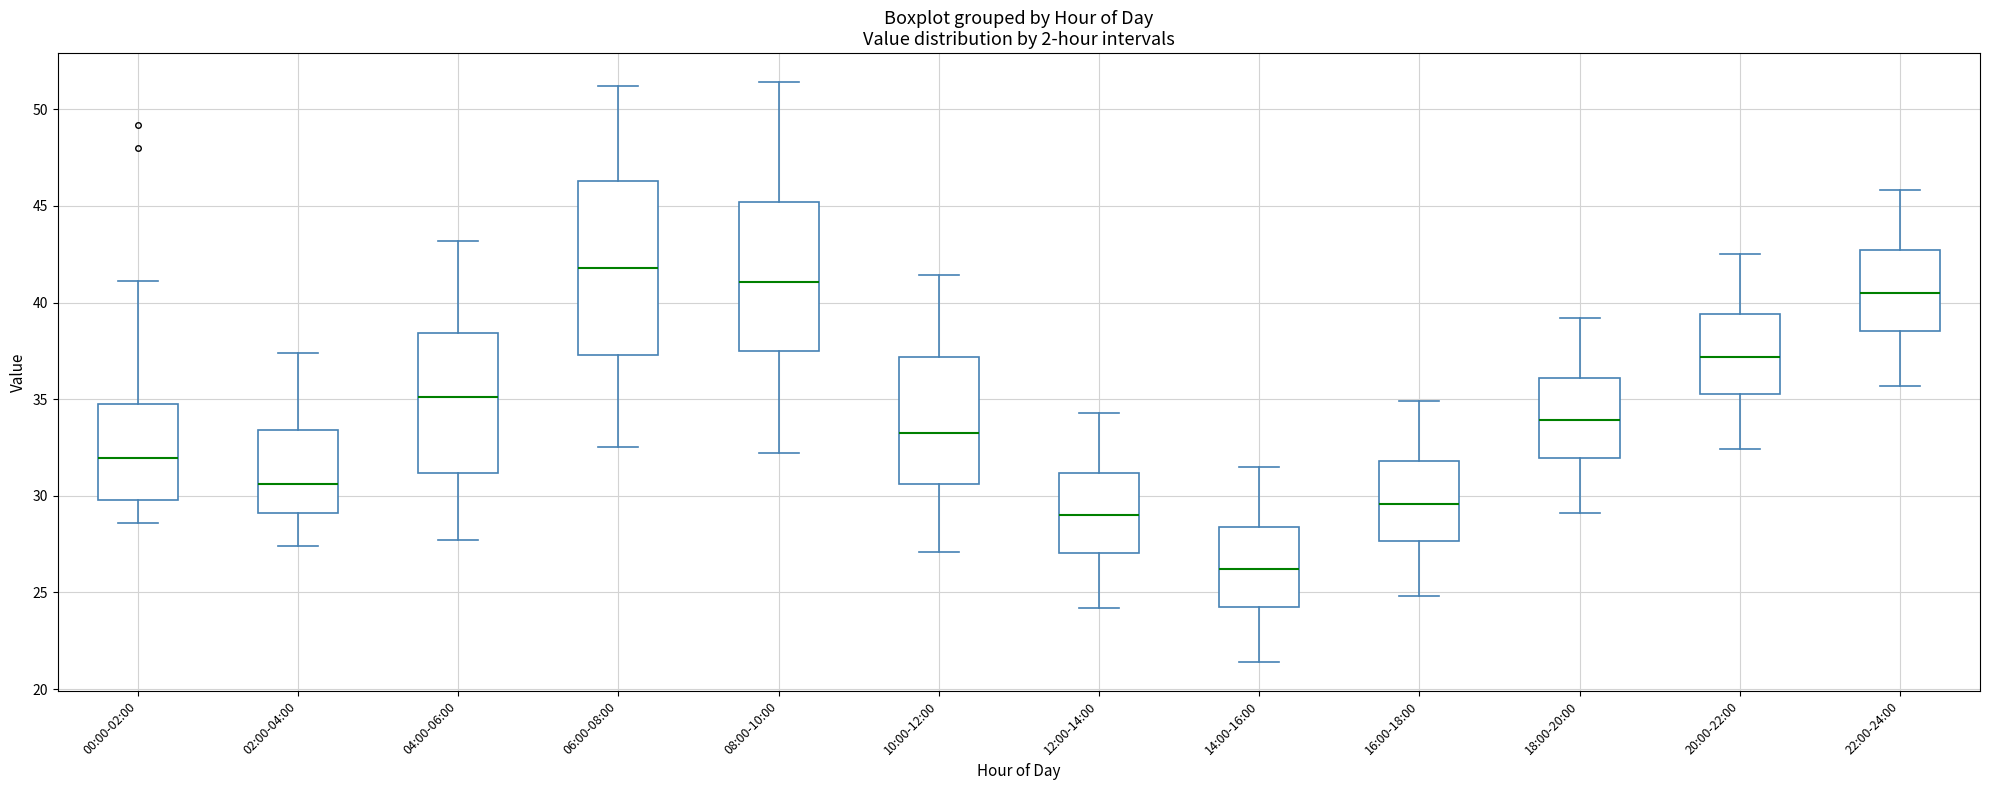

Comparing the boxes themselves (not the whiskers), which one is the tallest?

06:00-08:00